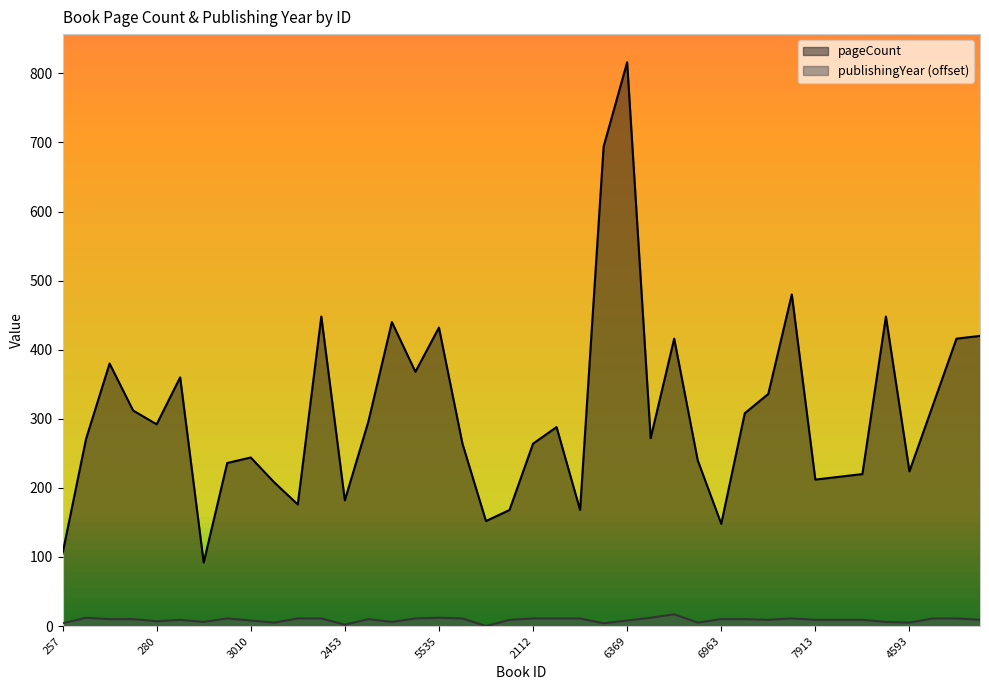

True or false: publishingYear and pageCount cross at least once.

False